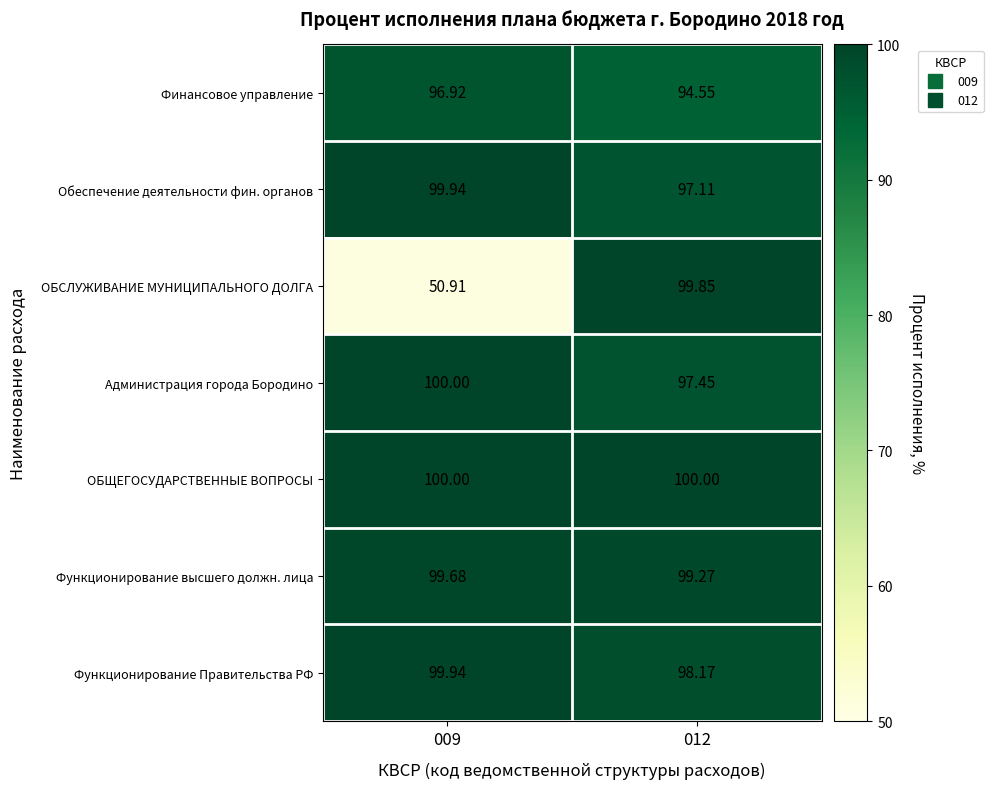

Rank the series at 012 from highest to lowest value.

ОБЩЕГОСУДАРСТВЕННЫЕ ВОПРОСЫ, ОБСЛУЖИВАНИЕ МУНИЦИПАЛЬНОГО ДОЛГА, Функционирование высшего должн. лица, Функционирование Правительства РФ, Администрация города Бородино, Обеспечение деятельности фин. органов, Финансовое управление